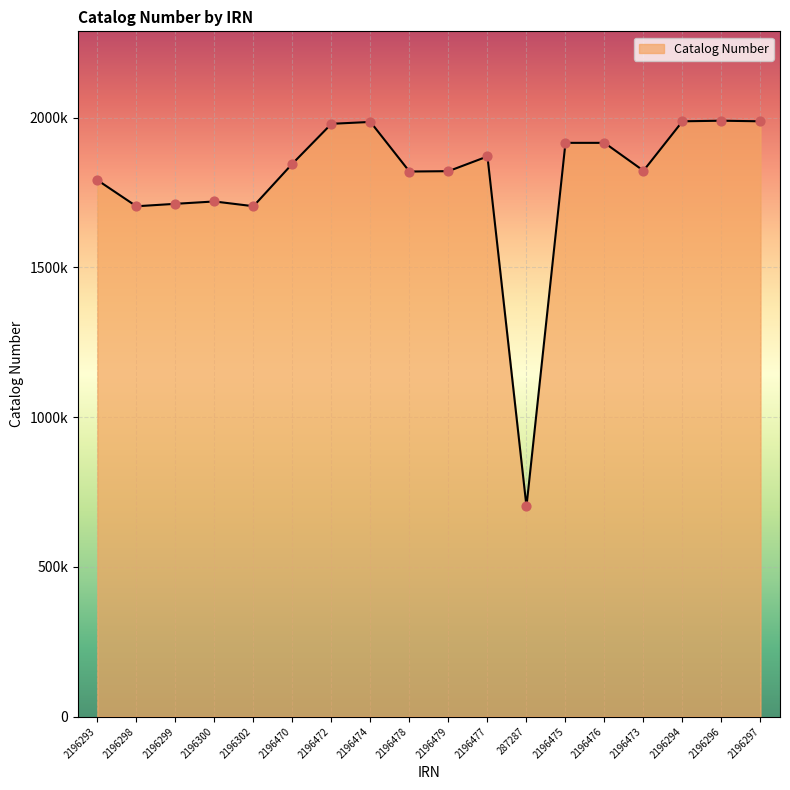

Approximately how many times larger is the value at 2196470 compared to 2196475?

1.0